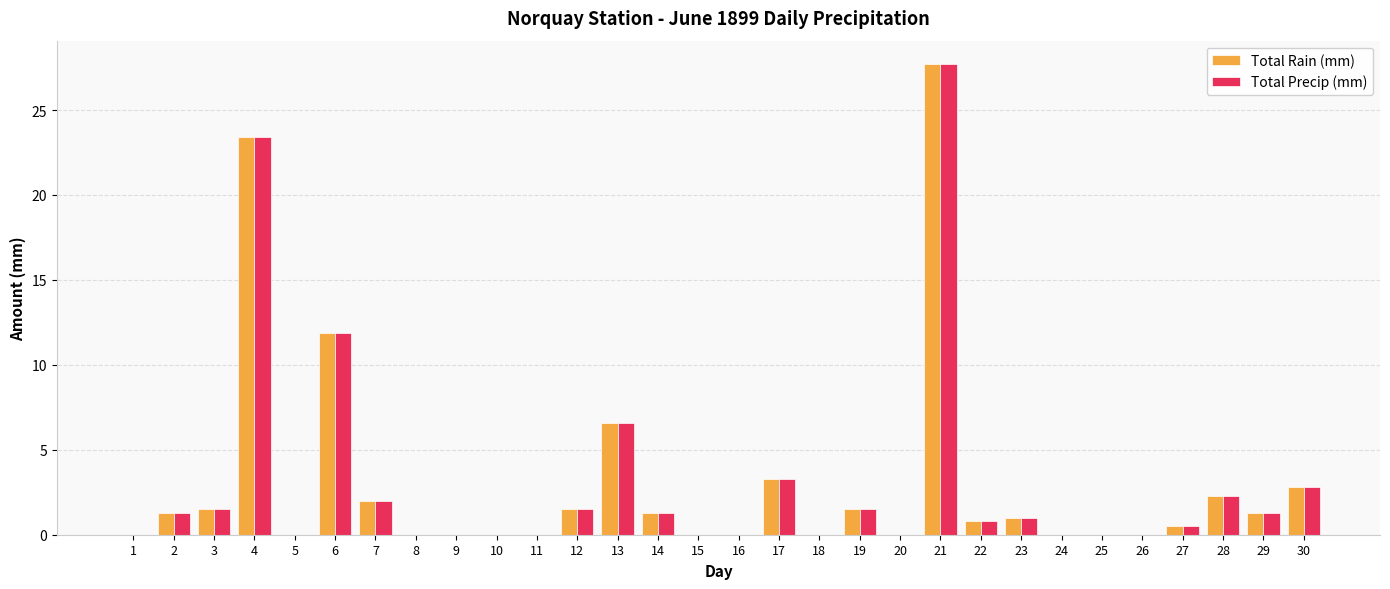

True or false: Total Rain (mm) has a value of 1.0 at 23.

True